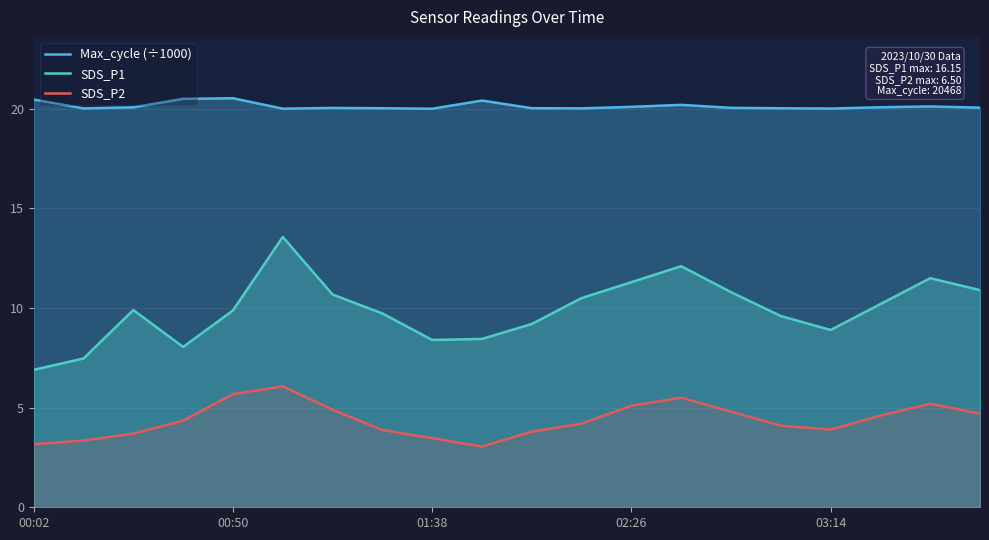

What is the difference between the highest and lowest values at 01:38?

16.5